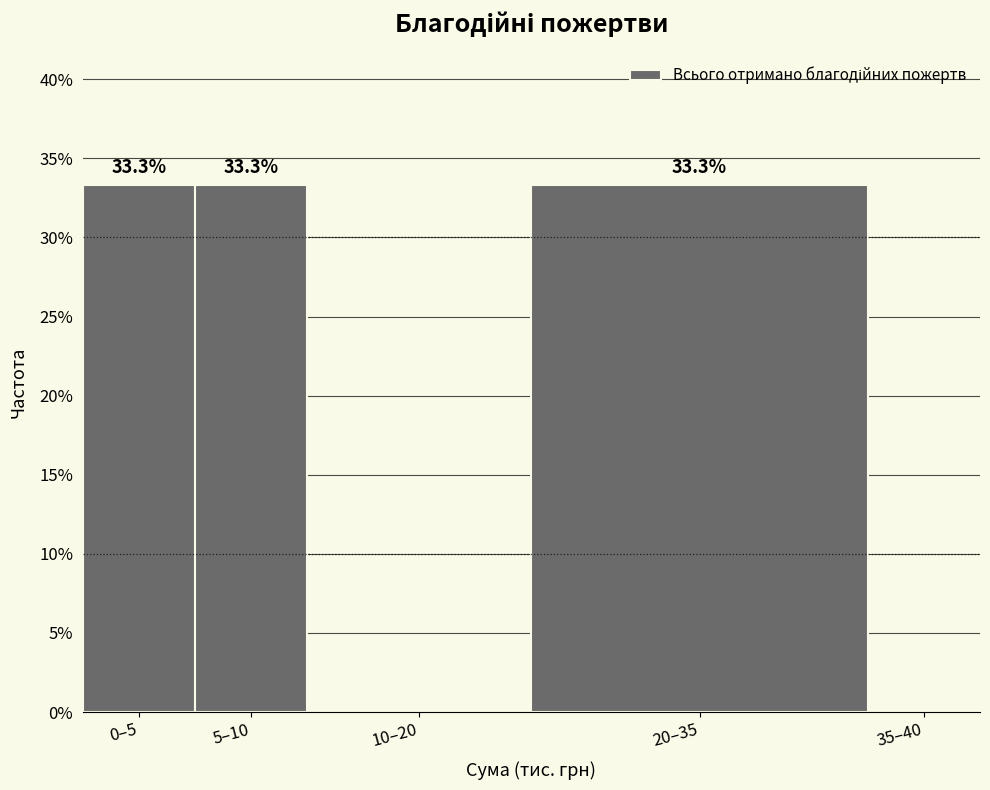

Reading right to left, what are all the values shown in this chart?

35–40=0.0	20–35=33.3	10–20=0.0	5–10=33.3	0–5=33.3